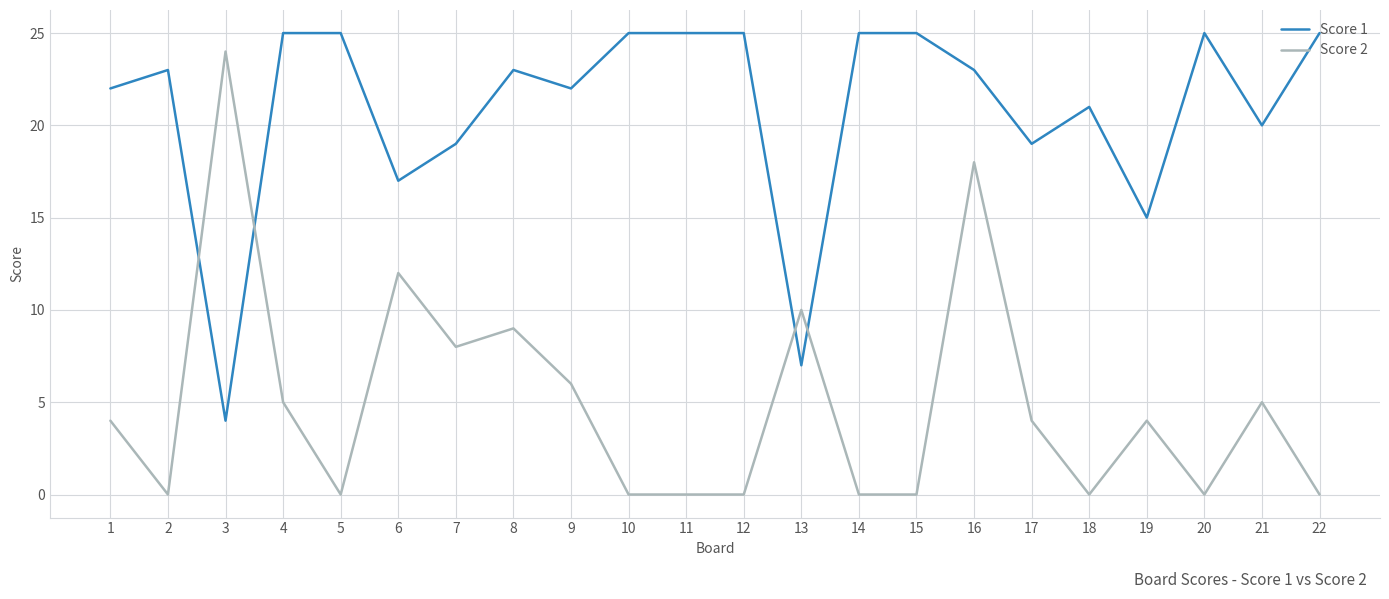

Does the chart have visible grid lines?

Yes